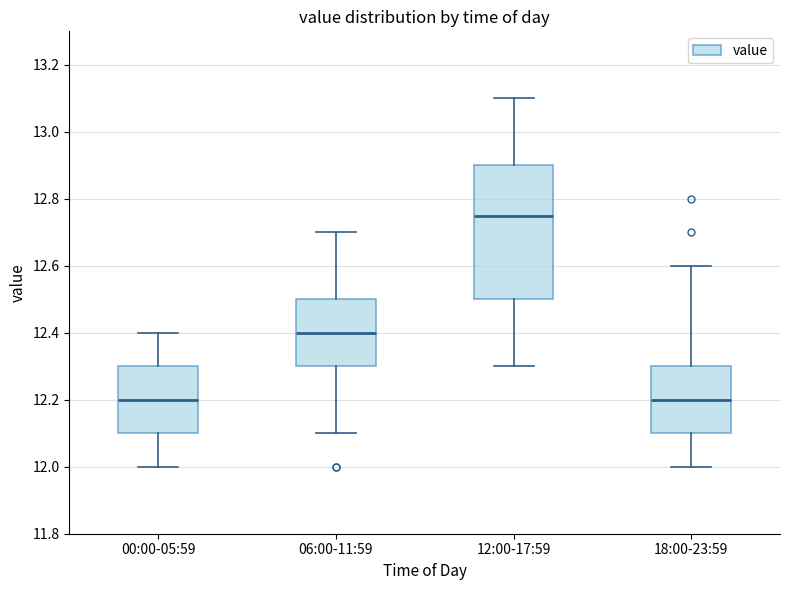

Where is the lower edge of the box for 12:00-17:59 on the y-axis? The values are not printed on the chart, so give them approximately, as read against the axis.

12.50